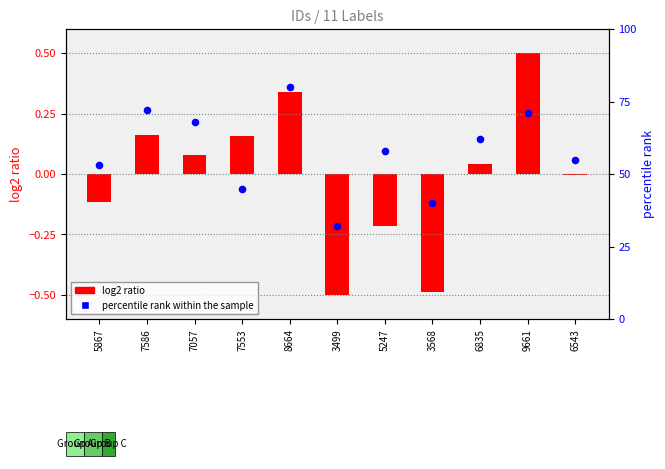

At which category is the sum across all series the highest?

8664